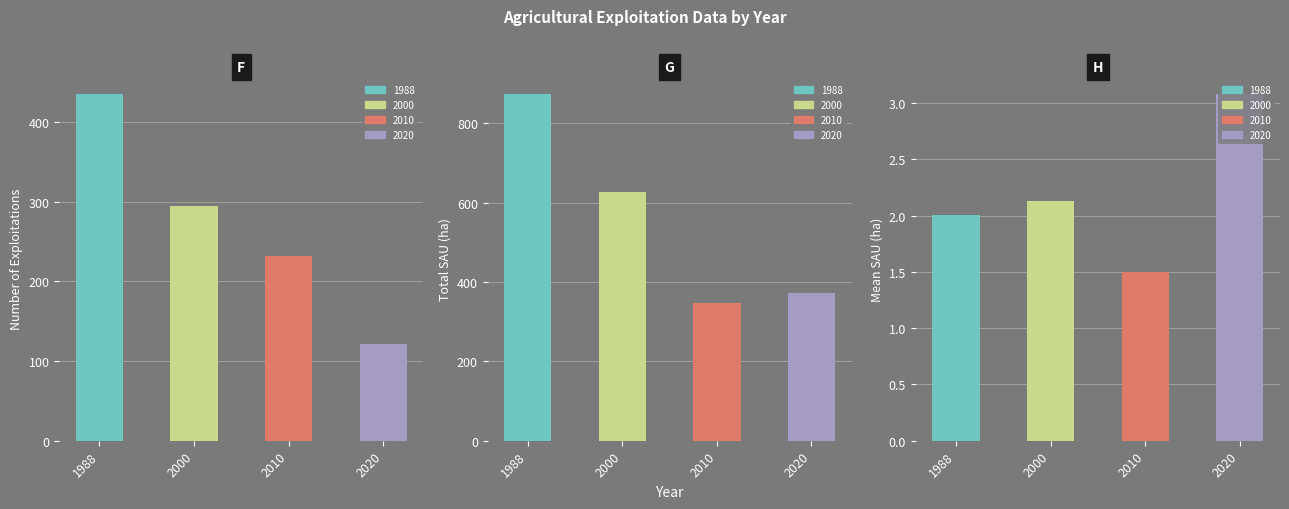

Which category has the lowest value in the sau_moy_ha series?

2010